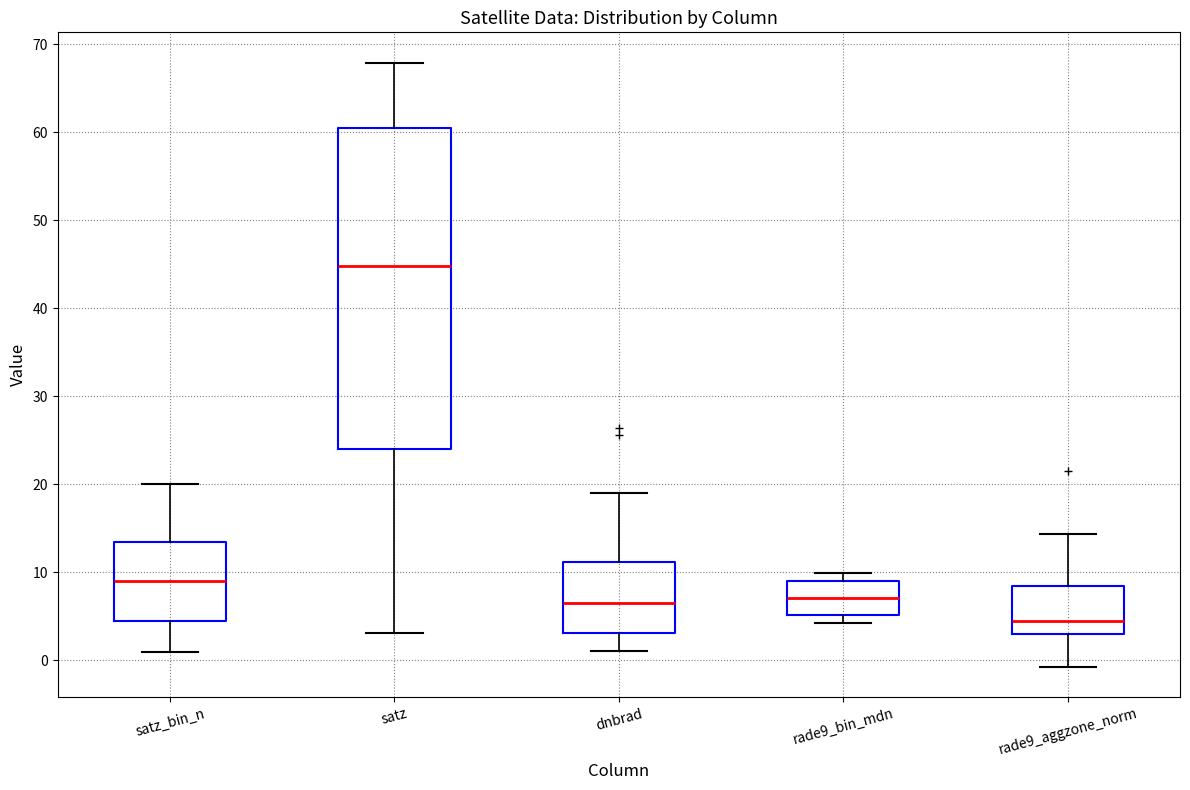

Reading left to right, read every box against the y-axis: the position of its median line, the range the box covers, and the ends of its whiskers. The values are not printed on the chart, so give them approximately, as read against the axis.

satz_bin_n: median 9, box 5 to 14, whiskers 1 to 20
satz: median 45, box 24 to 60, whiskers 3 to 68
dnbrad: median 7, box 3 to 11, whiskers 1 to 19
rade9_bin_mdn: median 7, box 5 to 9, whiskers 4 to 10
rade9_aggzone_norm: median 4, box 3 to 8, whiskers -1 to 14